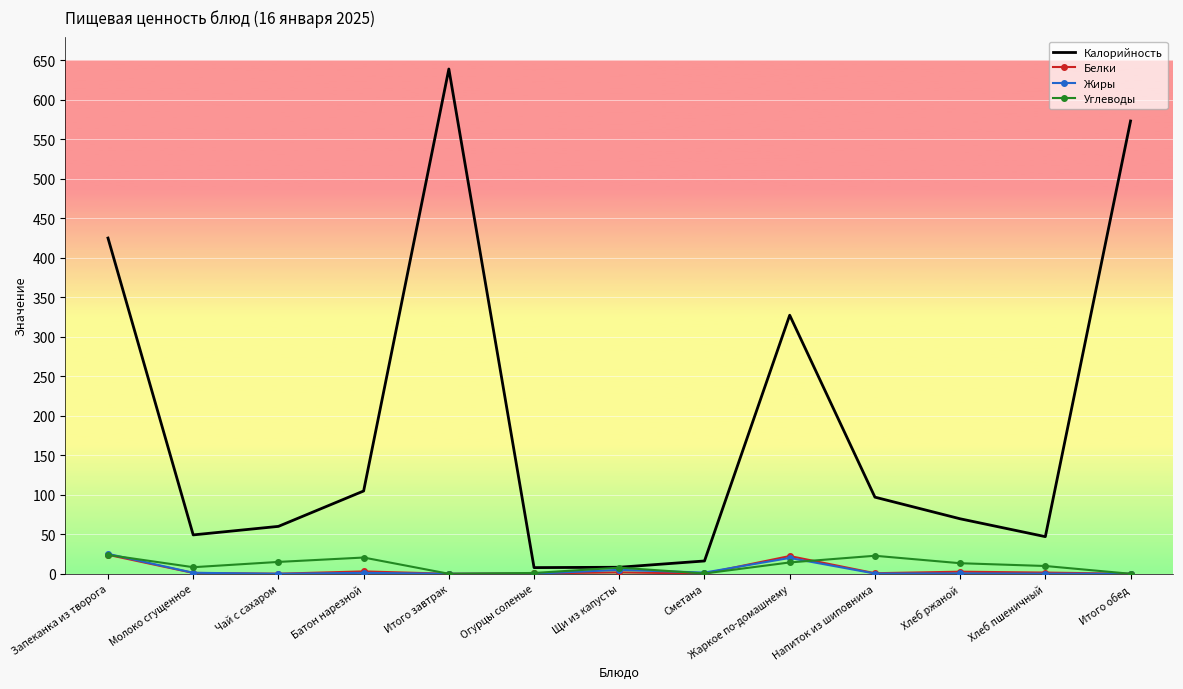

What is the total value across all series at Батон нарезной?

129.5